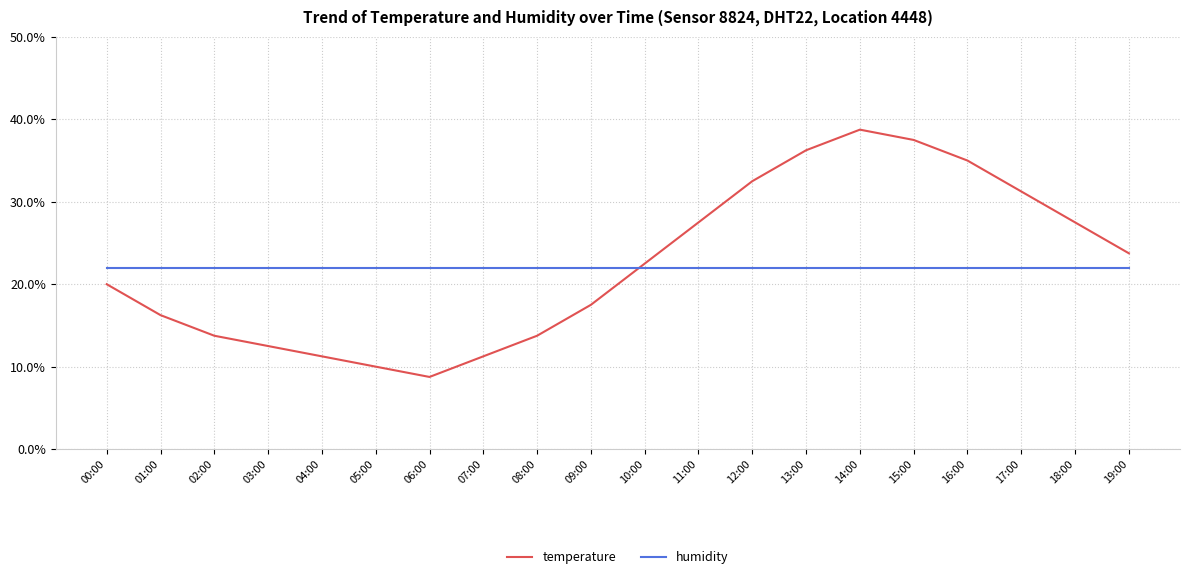

Rank the series by their maximum value, from lowest to highest.

humidity, temperature